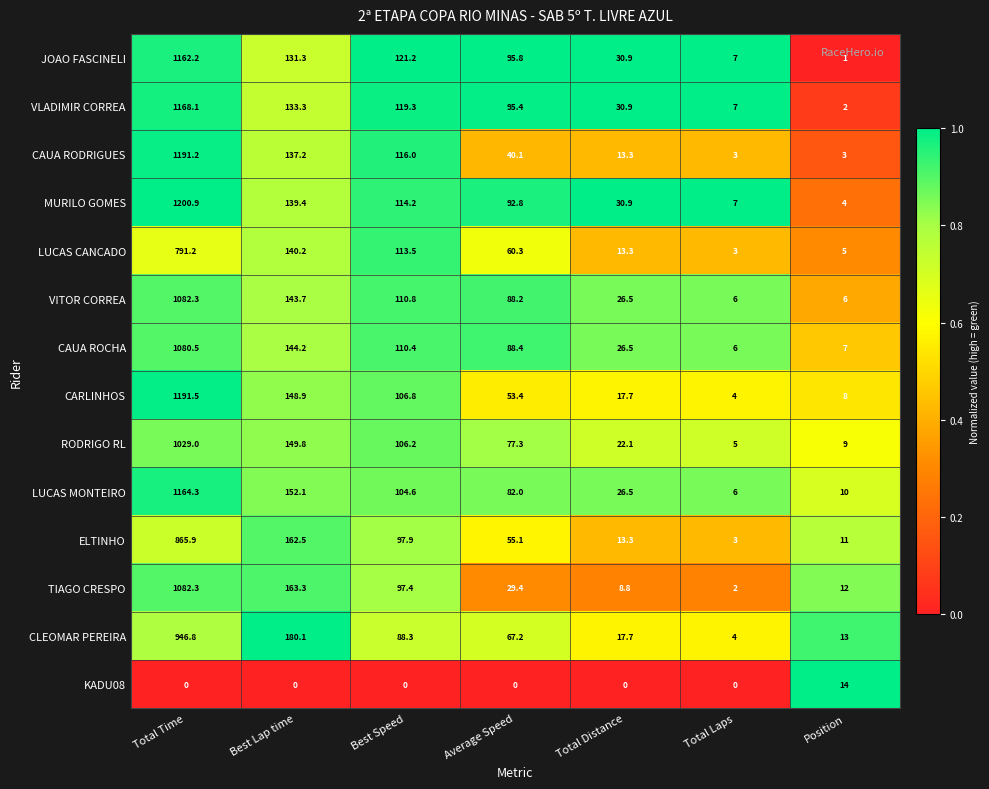

How many series are shown in this chart?

14